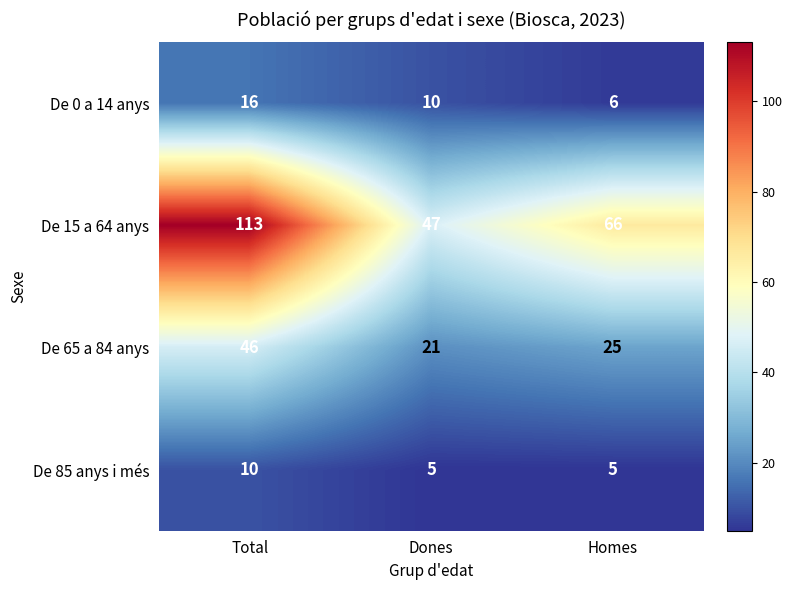

What is the average value of the De 0 a 14 anys series?

11